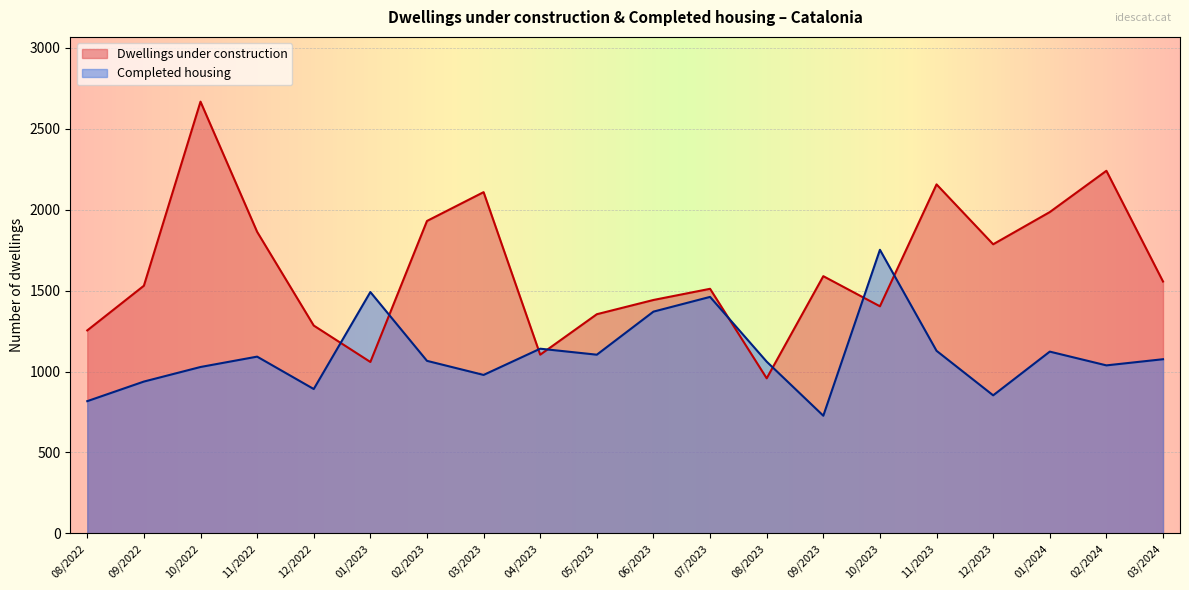

Which category has the highest value across all series?

10/2022